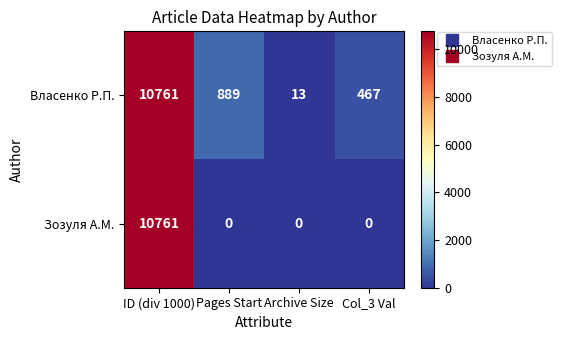

What is the spread (max minus min) of values at Archive Size?

13